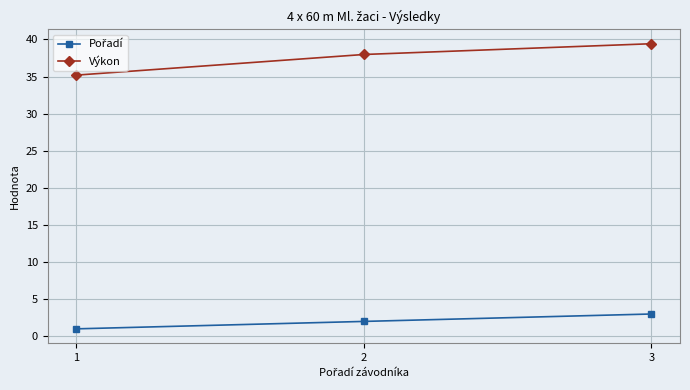

Is it true that Výkon equals 58.8 at 1?

False